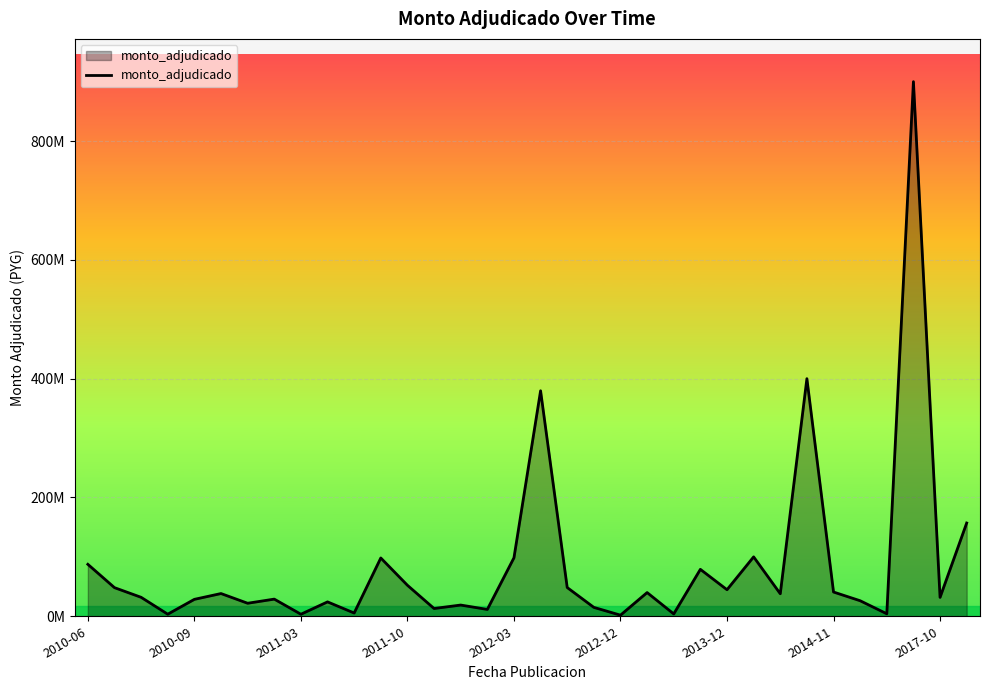

Rank the categories by value from lowest to highest.

20, 2017-10, 2011-10, 22, 30, 10, 15, 13, 19, 14, 2013-12, 9, 29, 2012-03, 2014-11, 32, 2011-03, 26, 2012-12, 21, 28, 24, 2010-09, 18, 12, 23, 2010-06, 11, 16, 25, 33, 17, 27, 31